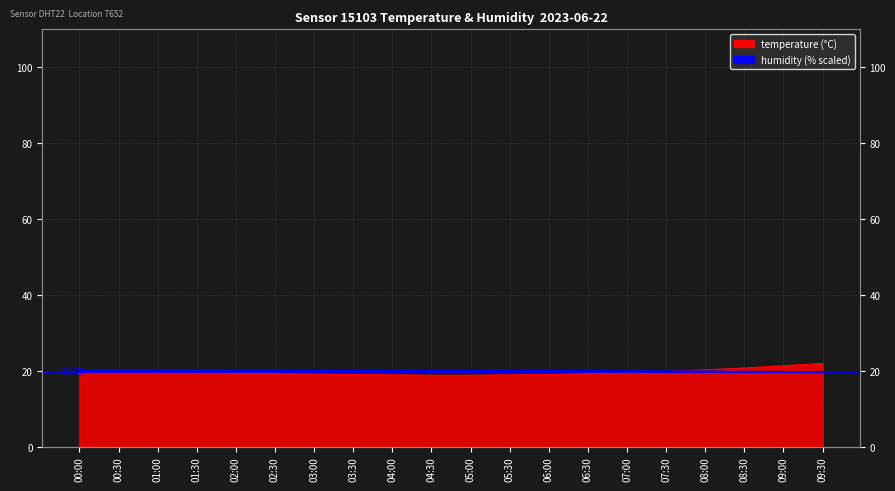

The value at 08:00 is 4.2. True or false?

False